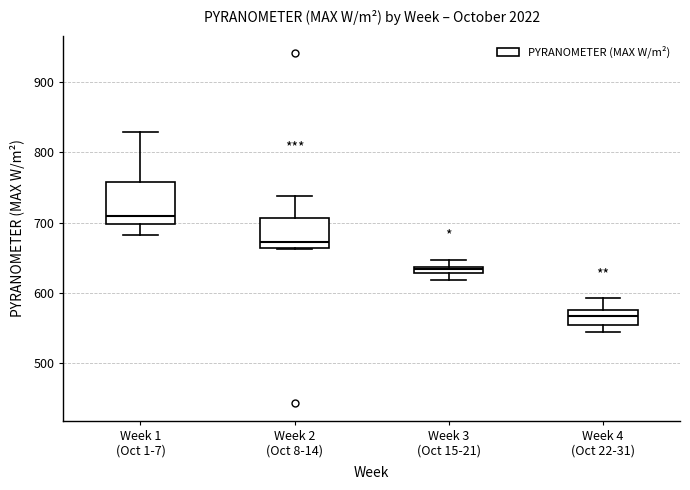

Where is the upper edge of the box for Week 3 (Oct 15-21) on the y-axis? The values are not printed on the chart, so give them approximately, as read against the axis.

640